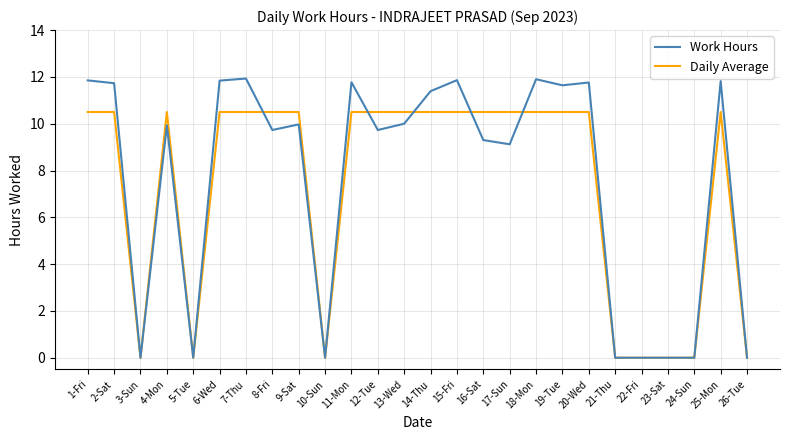

What position from the right is 16-Sat?

11